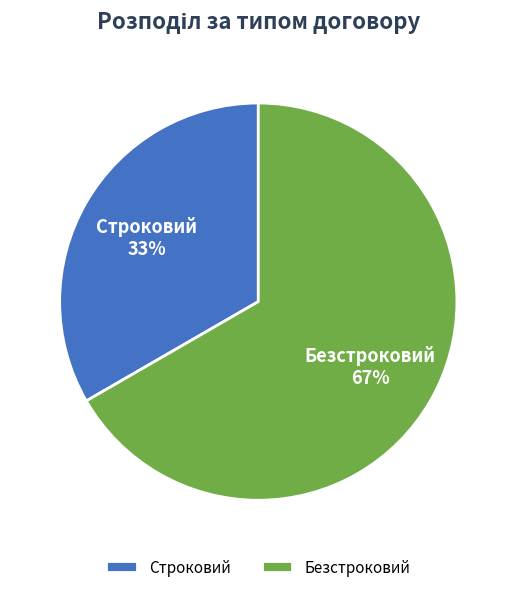

Which has a higher value, Строковий or Безстроковий?

Безстроковий